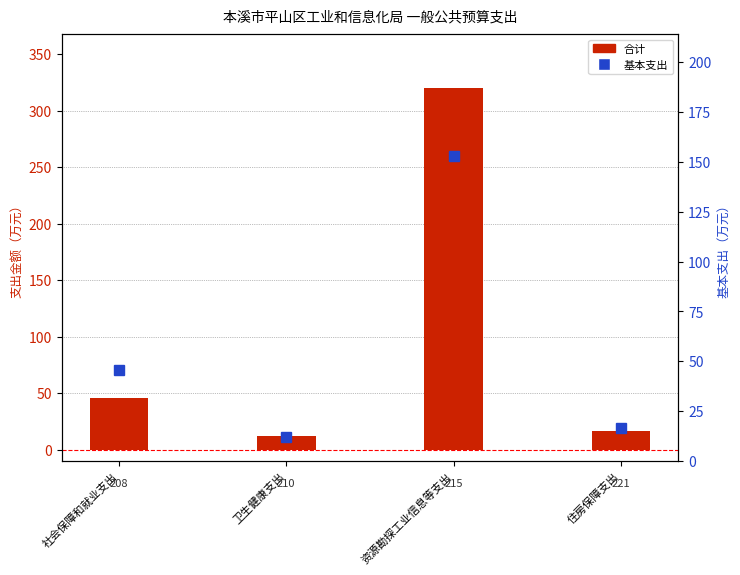

What position from the left is 社会保障和就业支出?

1